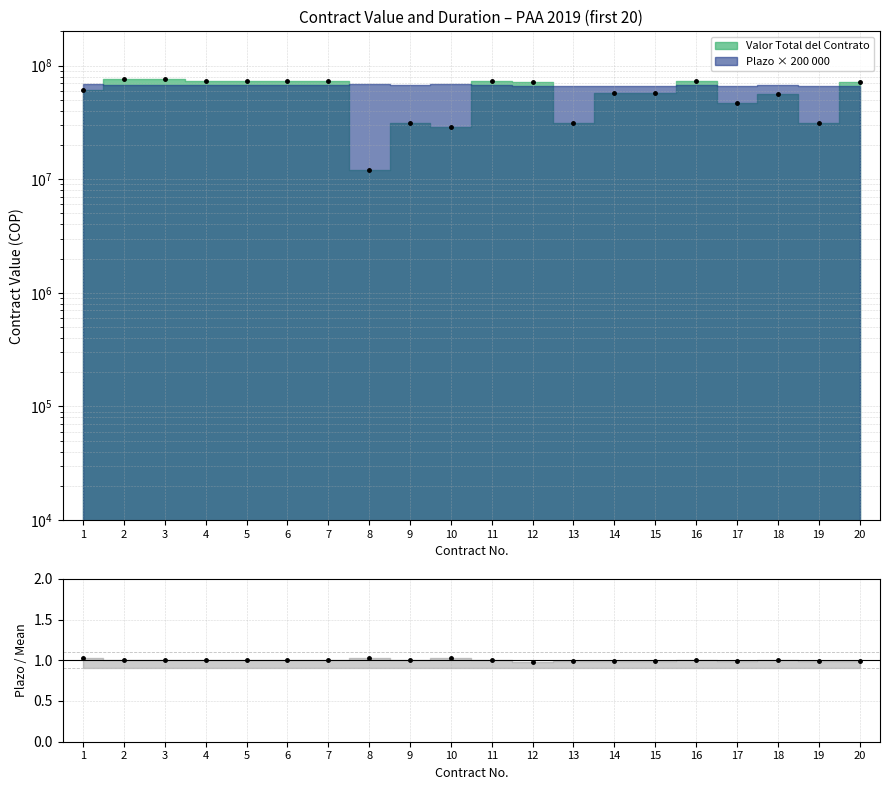

The Plazo Total de Contrato series shows 0.5 at 7. True or false?

False